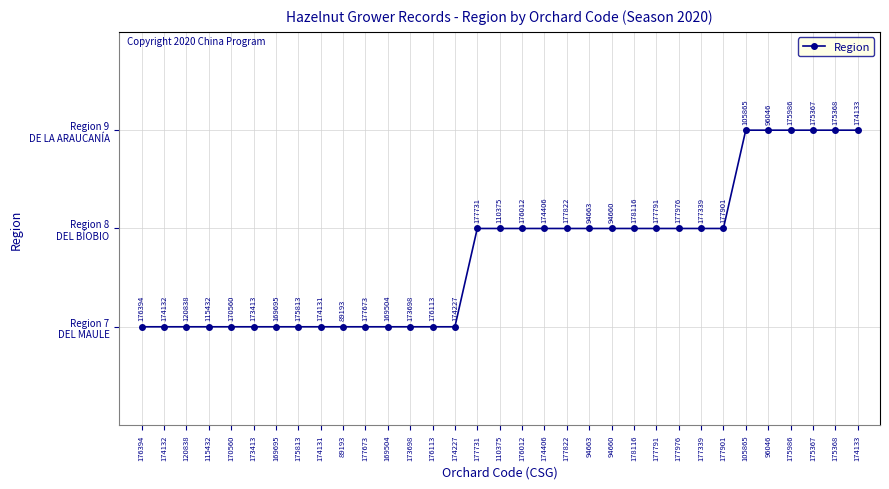

Is this an area chart (filled region under the line)?

No